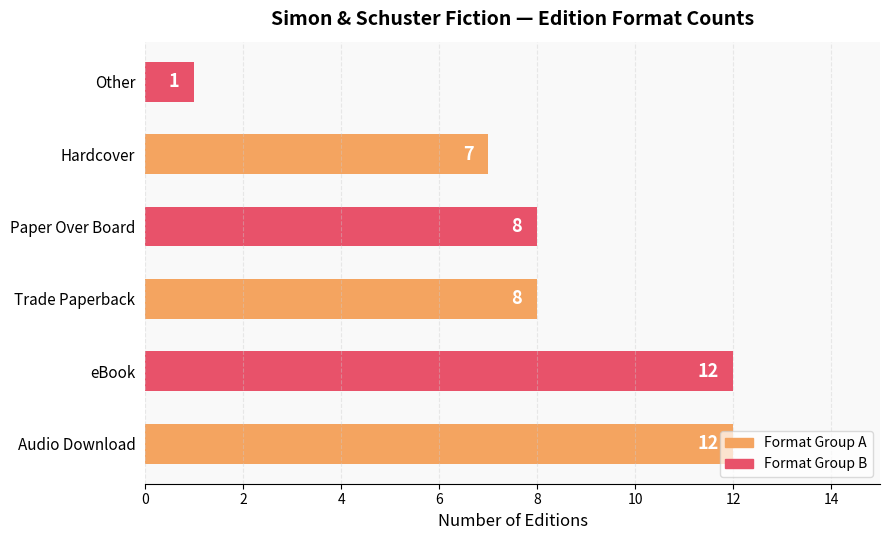

Is it true that the value at Other is 1?

True